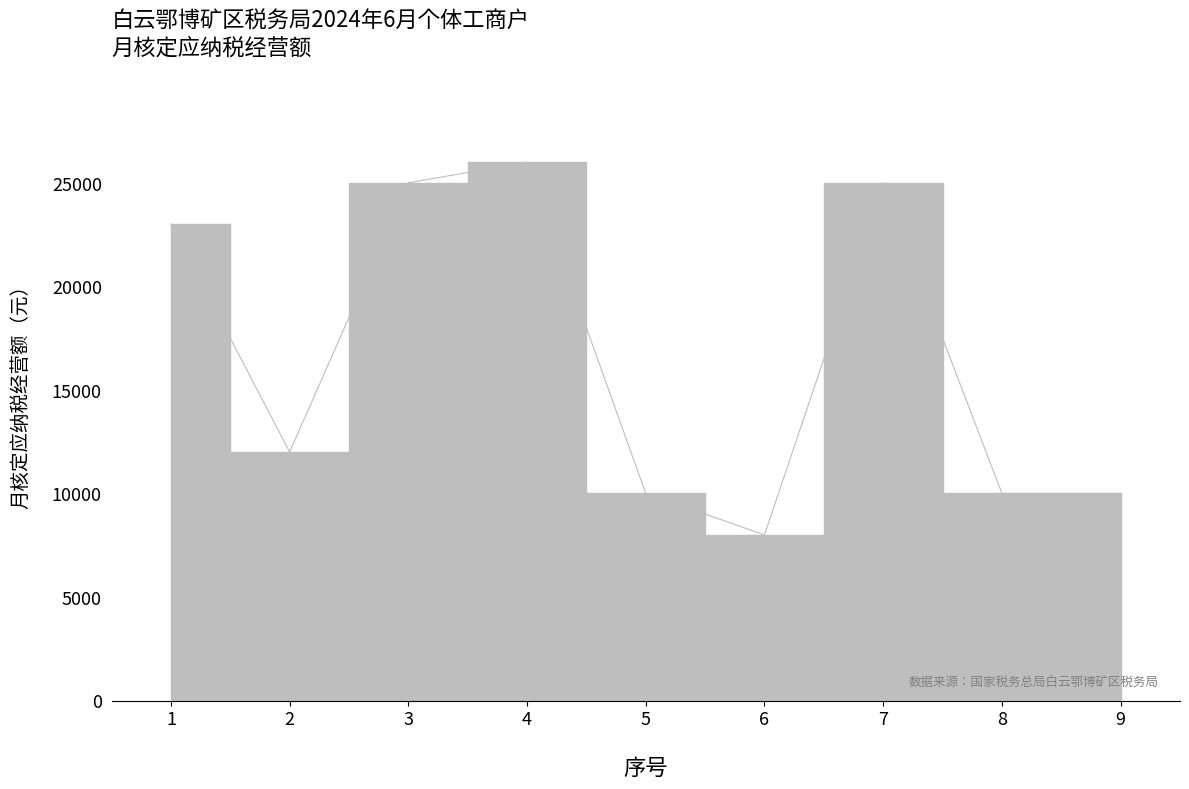

The chart shows a value of 36363 at 4. True or false?

False